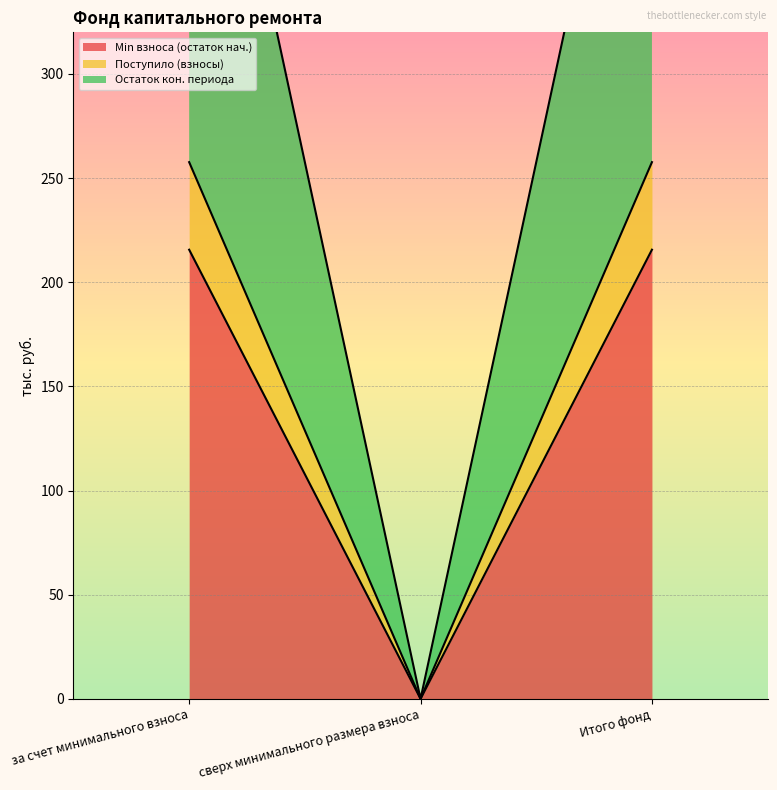

What is the maximum value shown in the chart?

515.4